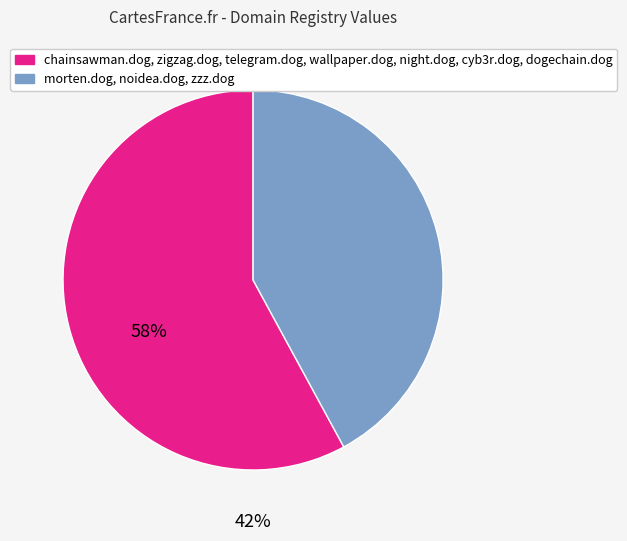

Between morten.dog, noidea.dog, zzz.dog and chainsawman.dog, zigzag.dog, telegram.dog, wallpaper.dog, night.dog, cyb3r.dog, dogechain.dog, which is larger?

chainsawman.dog, zigzag.dog, telegram.dog, wallpaper.dog, night.dog, cyb3r.dog, dogechain.dog